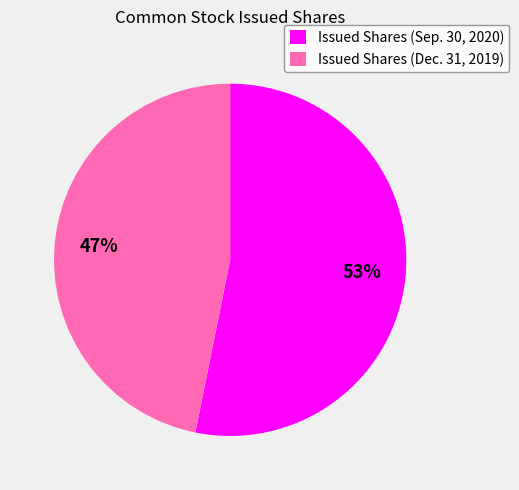

Which slice represents more than half of the pie?

Issued Shares (Sep. 30, 2020)